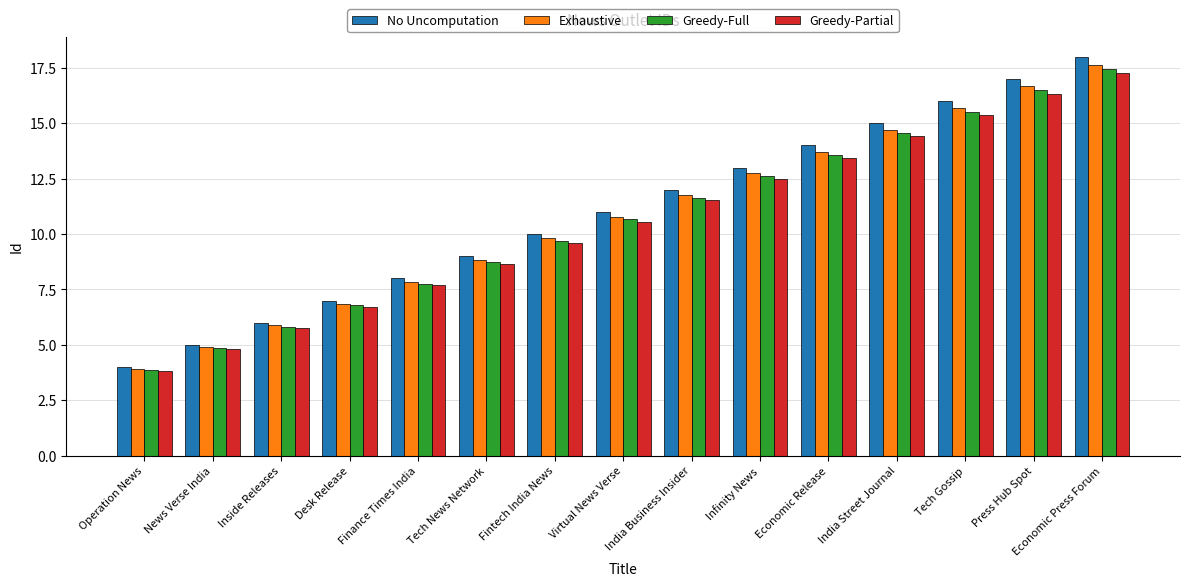

What is the difference between the Greedy-Full values at Finance Times India and Inside Releases?

1.9